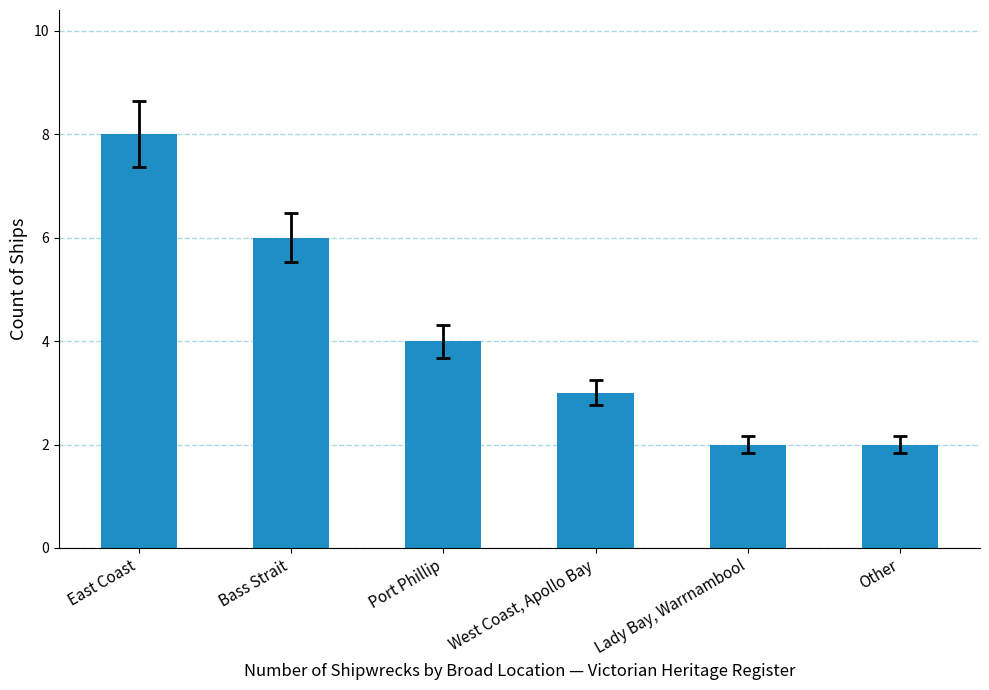

How many distinct data groups are displayed?

1